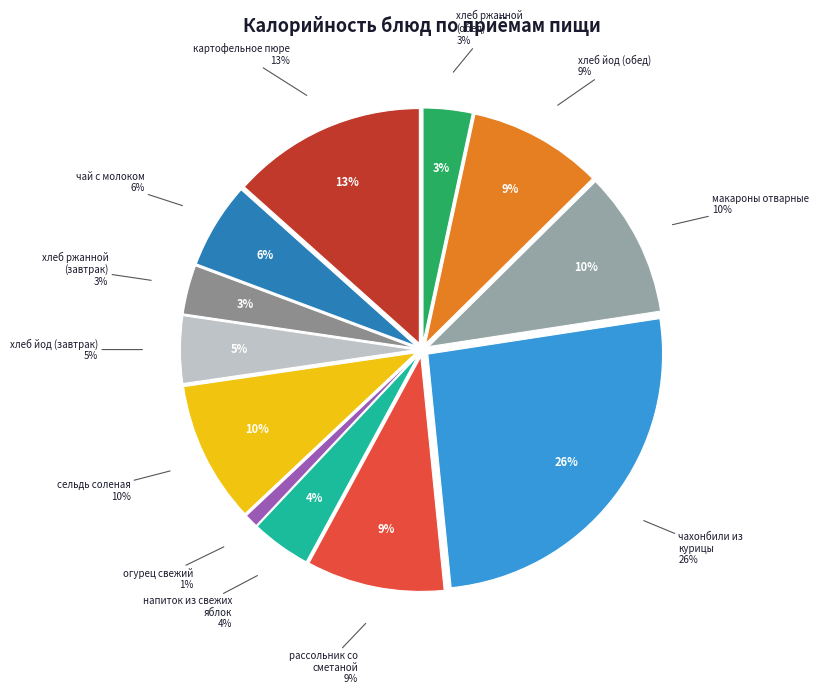

To the nearest percent, what is the difference between the largest and smallest slice percentages?

25%